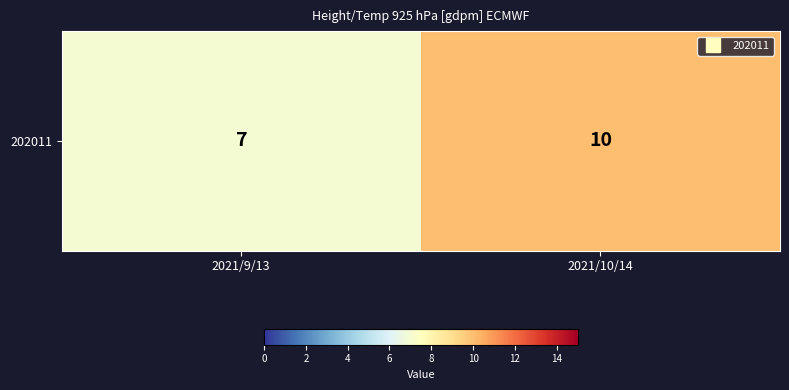

Count the values in the range 7 to 10.

2